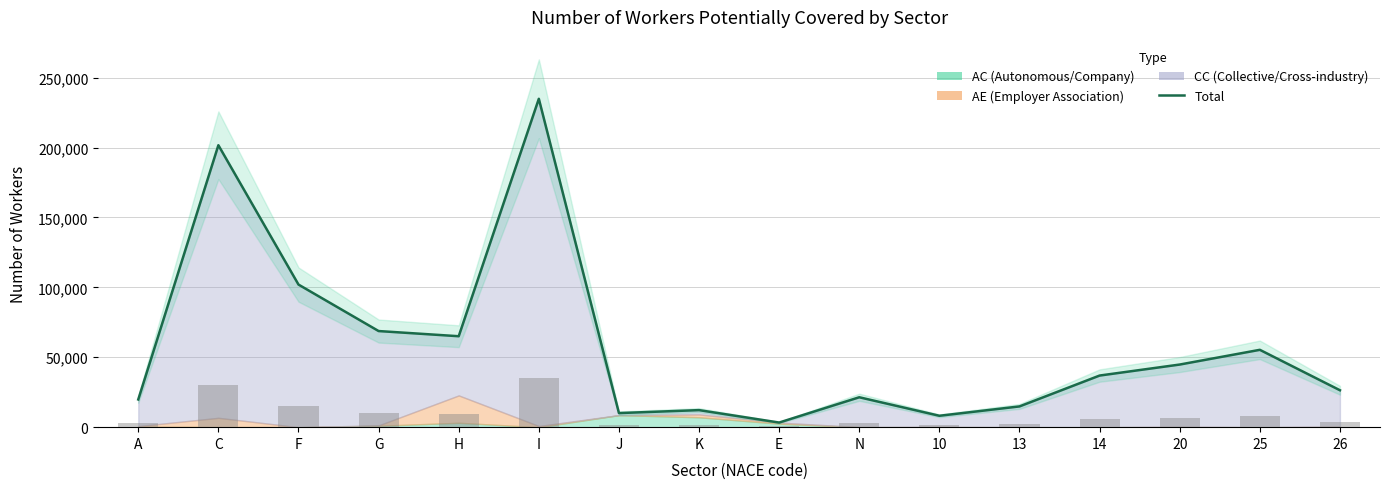

At which label is Total closest to 119091?

F